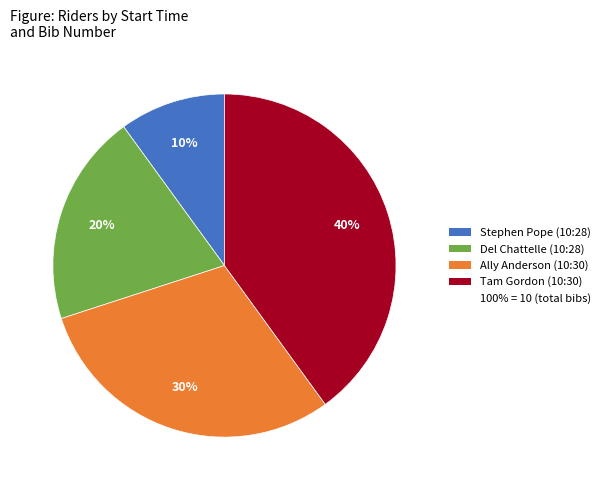

To the nearest percent, what is the average slice percentage?

25%